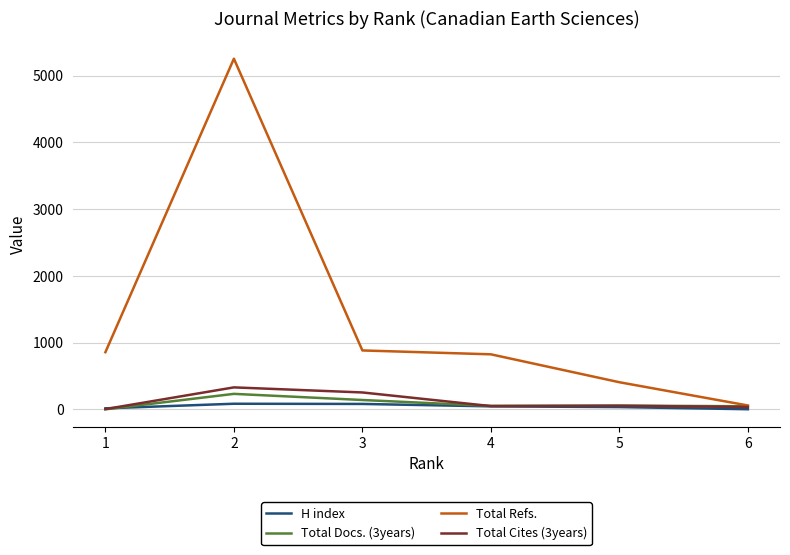

Which series has the largest total across all categories?

Total Refs.